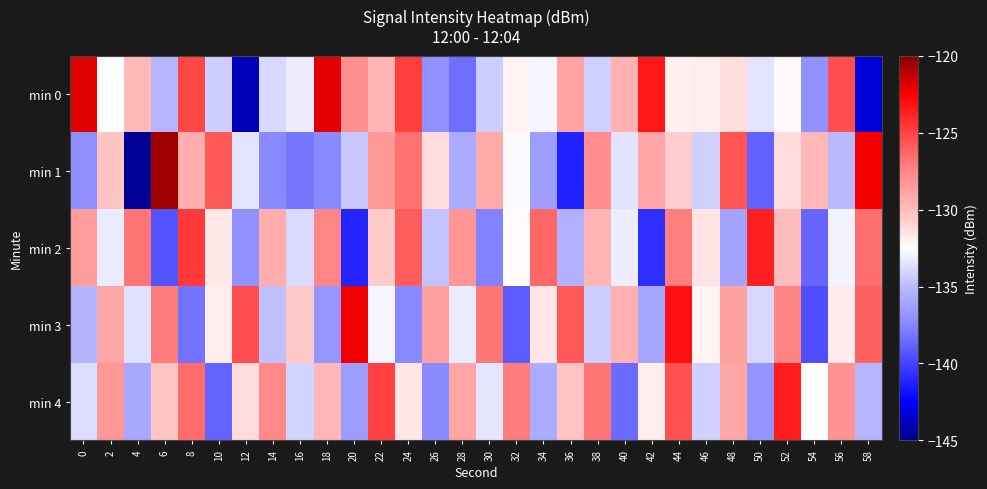

Which category has the lowest value across all series?

4